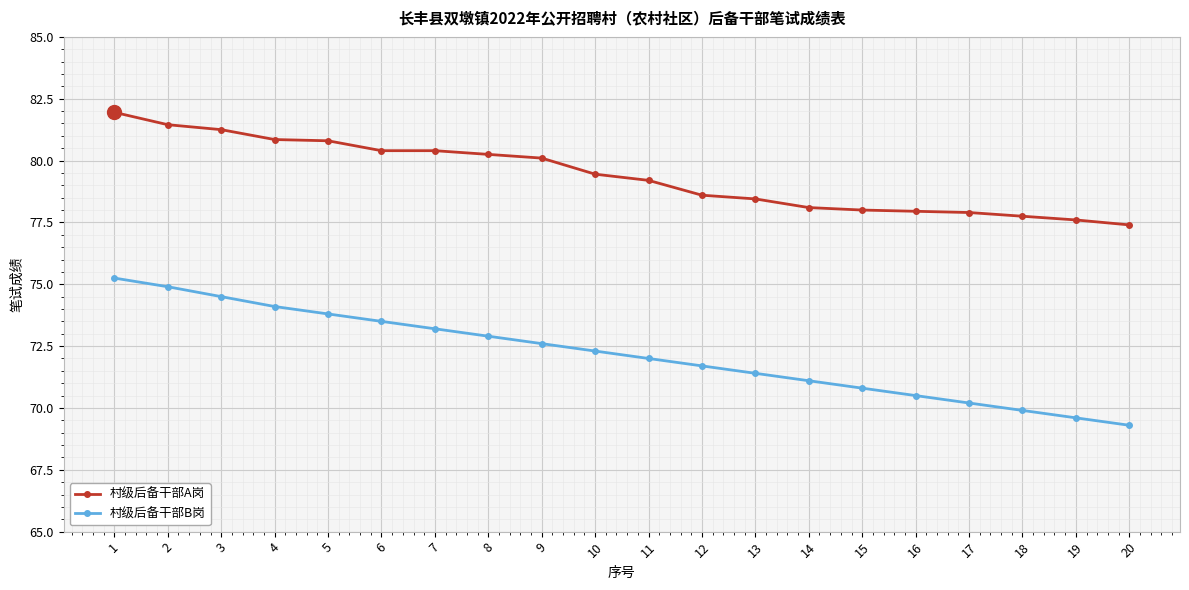

What is the average value of the 村级后备干部B岗 series?

72.2